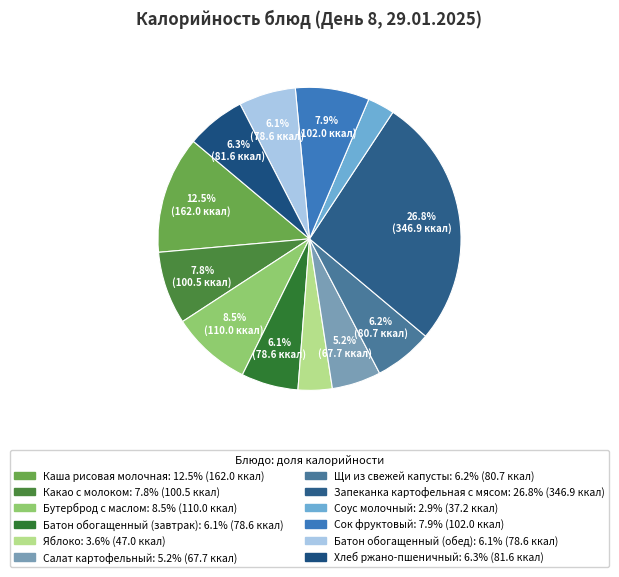

Is it true that Щи из свежей капусты is 6% of the pie?

True